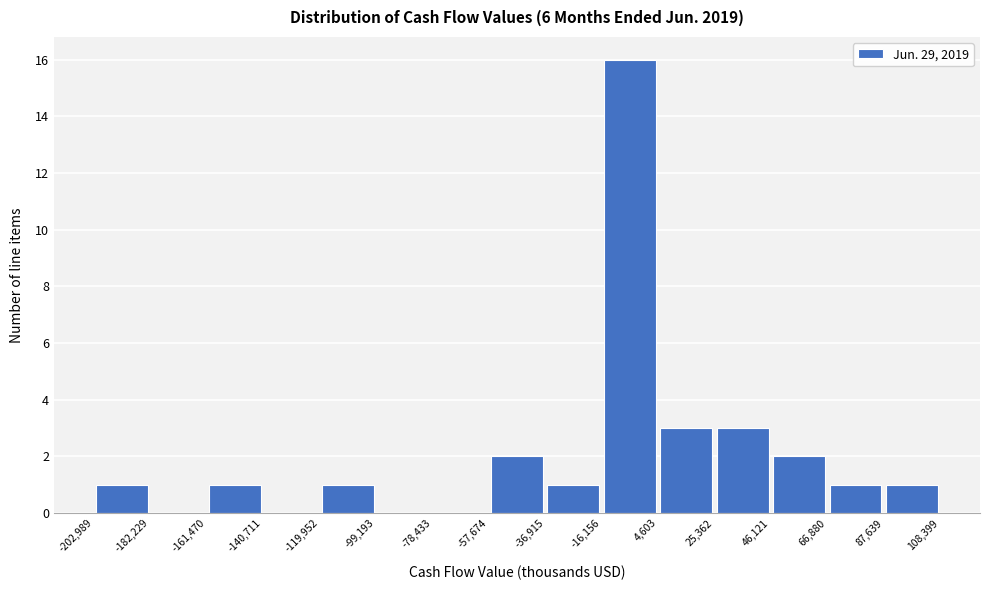

Reading left to right, transcribe this chart: for each bar, give the range it covers on the x-axis and its height. The values are not printed on the chart, so give them approximately, as read against the axis.

-202,989 to -182,229: 1
-182,229 to -161,470: 0
-161,470 to -140,711: 1
-140,711 to -119,952: 0
-119,952 to -99,193: 1
-99,193 to -78,433: 0
-78,433 to -57,674: 0
-57,674 to -36,915: 2
-36,915 to -16,156: 1
-16,156 to 4,603: 16
4,603 to 25,362: 3
25,362 to 46,121: 3
46,121 to 66,880: 2
66,880 to 87,639: 1
87,639 to 108,399: 1